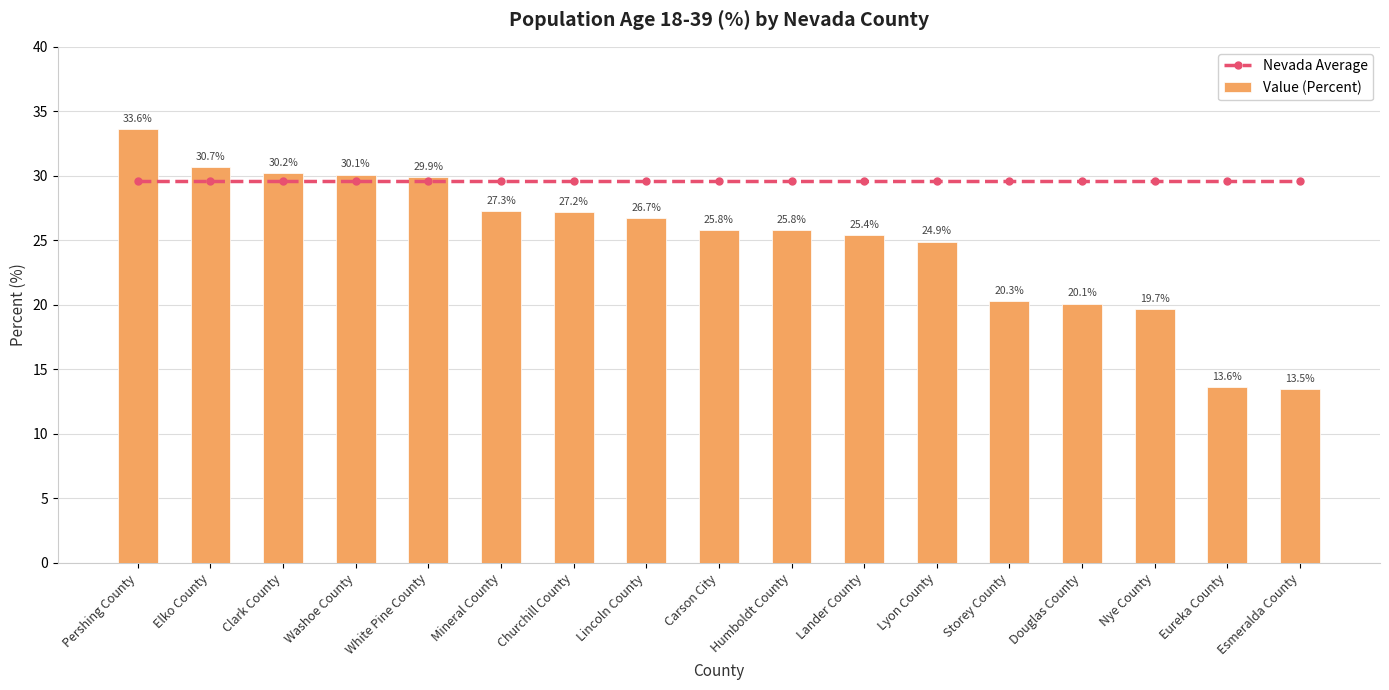

How many groups of bars are there?

17